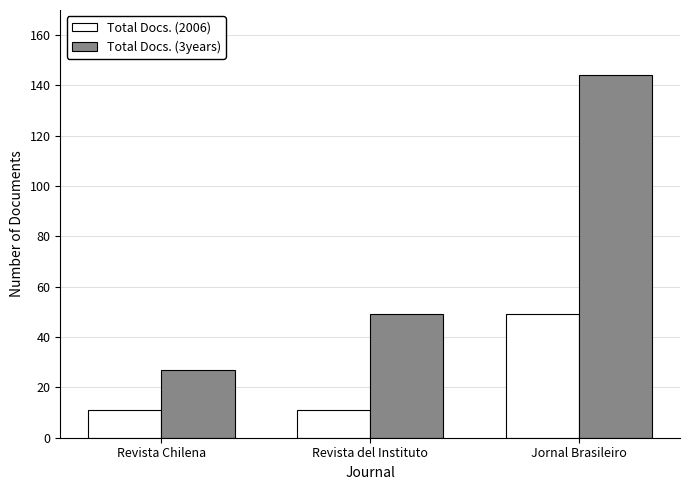

Which series has the widest spread of values?

Total Docs. (3years)